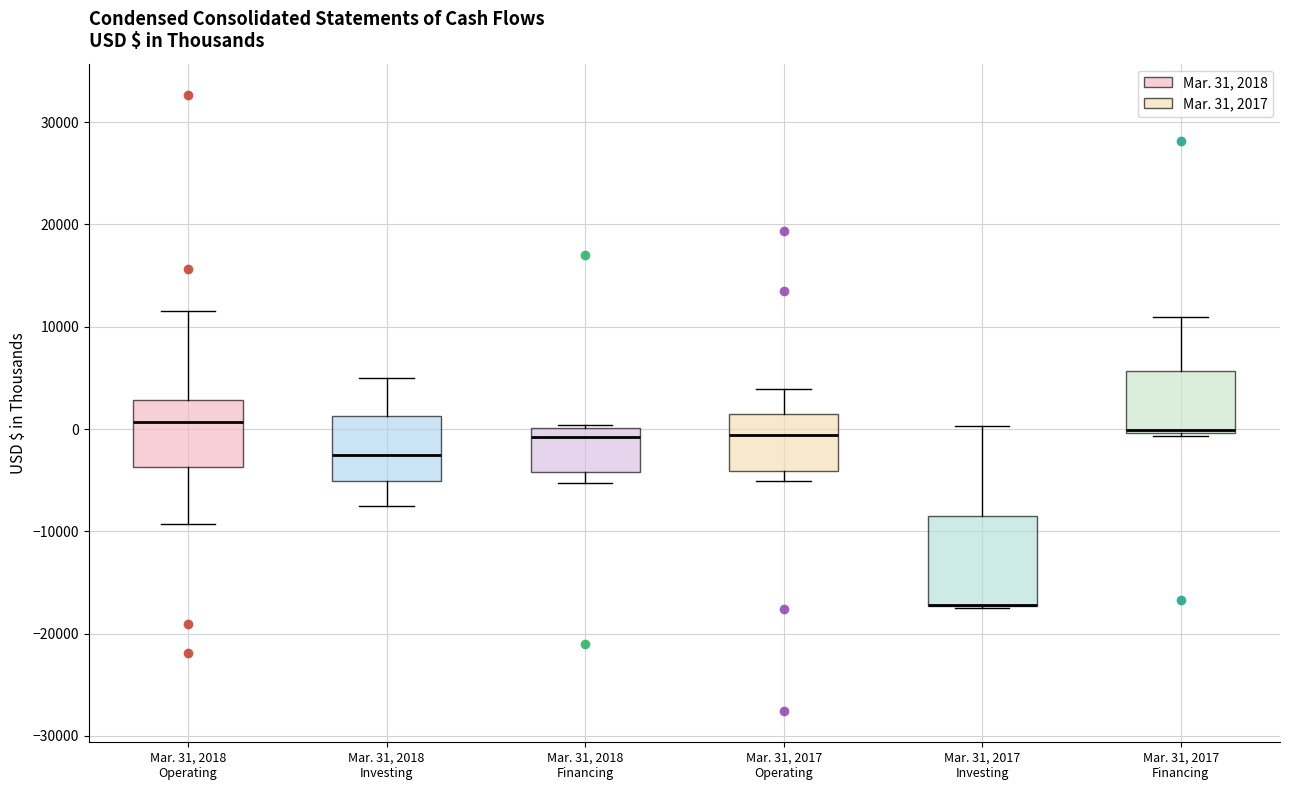

Which box is the tallest, from its lower edge to its upper edge?

Mar. 31, 2017 Investing